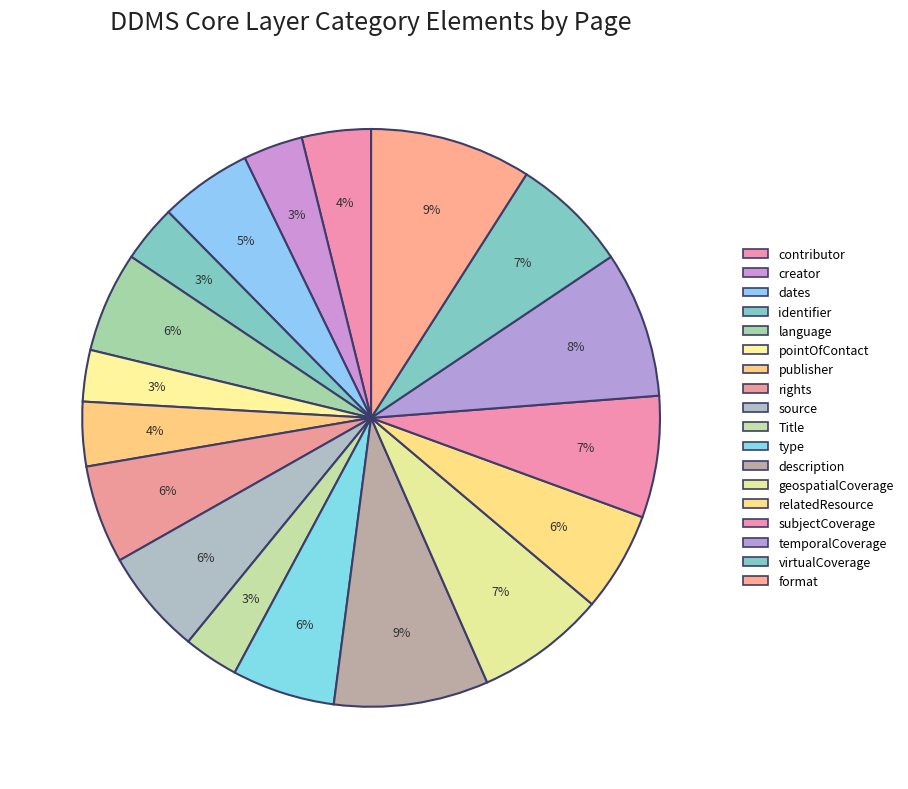

To the nearest percent, what portion does geospatialCoverage represent?

7%